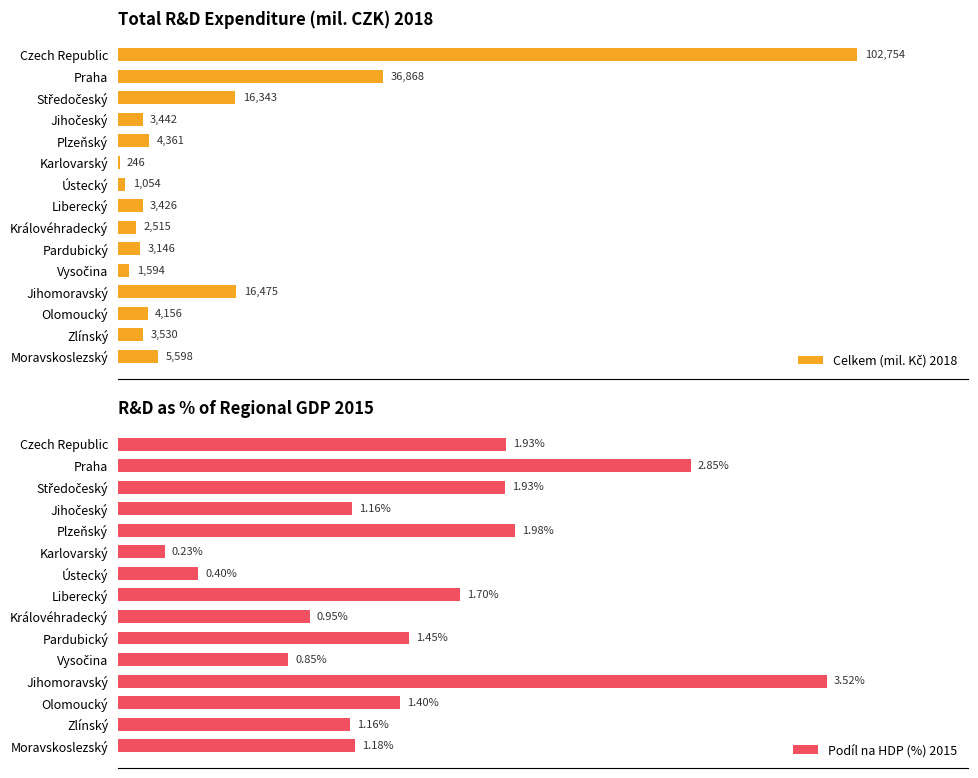

Reading left to right, transcribe all the data shown in this chart.

Celkem (mil. Kč) 2018: 102753.7	36867.9	16343.1	3441.6	4361.5	245.8	1054.3	3426.2	2514.9	3146.3	1594.1	16474.8	4155.6	3529.6	5598.0
Podíl na HDP (%) 2015: 1.9	2.8	1.9	1.2	2.0	0.2	0.4	1.7	1.0	1.4	0.8	3.5	1.4	1.2	1.2